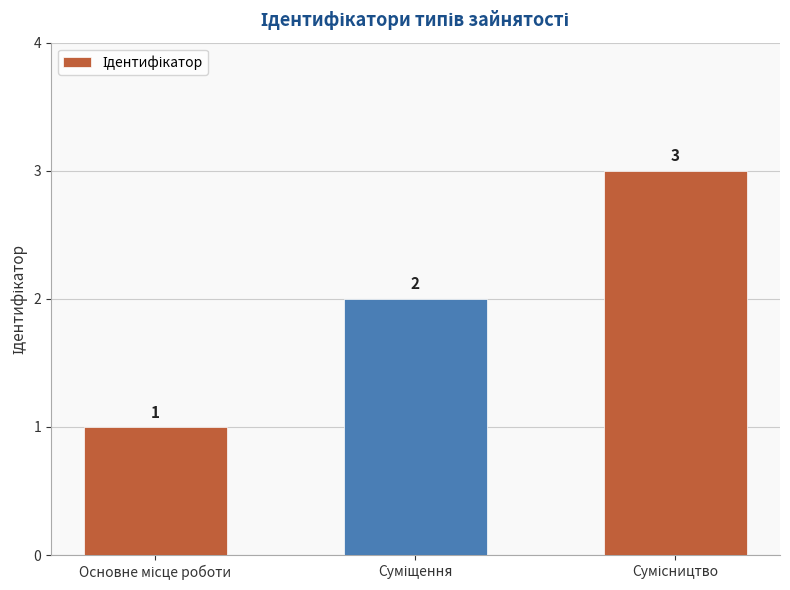

Does the chart contain stacked bars?

No